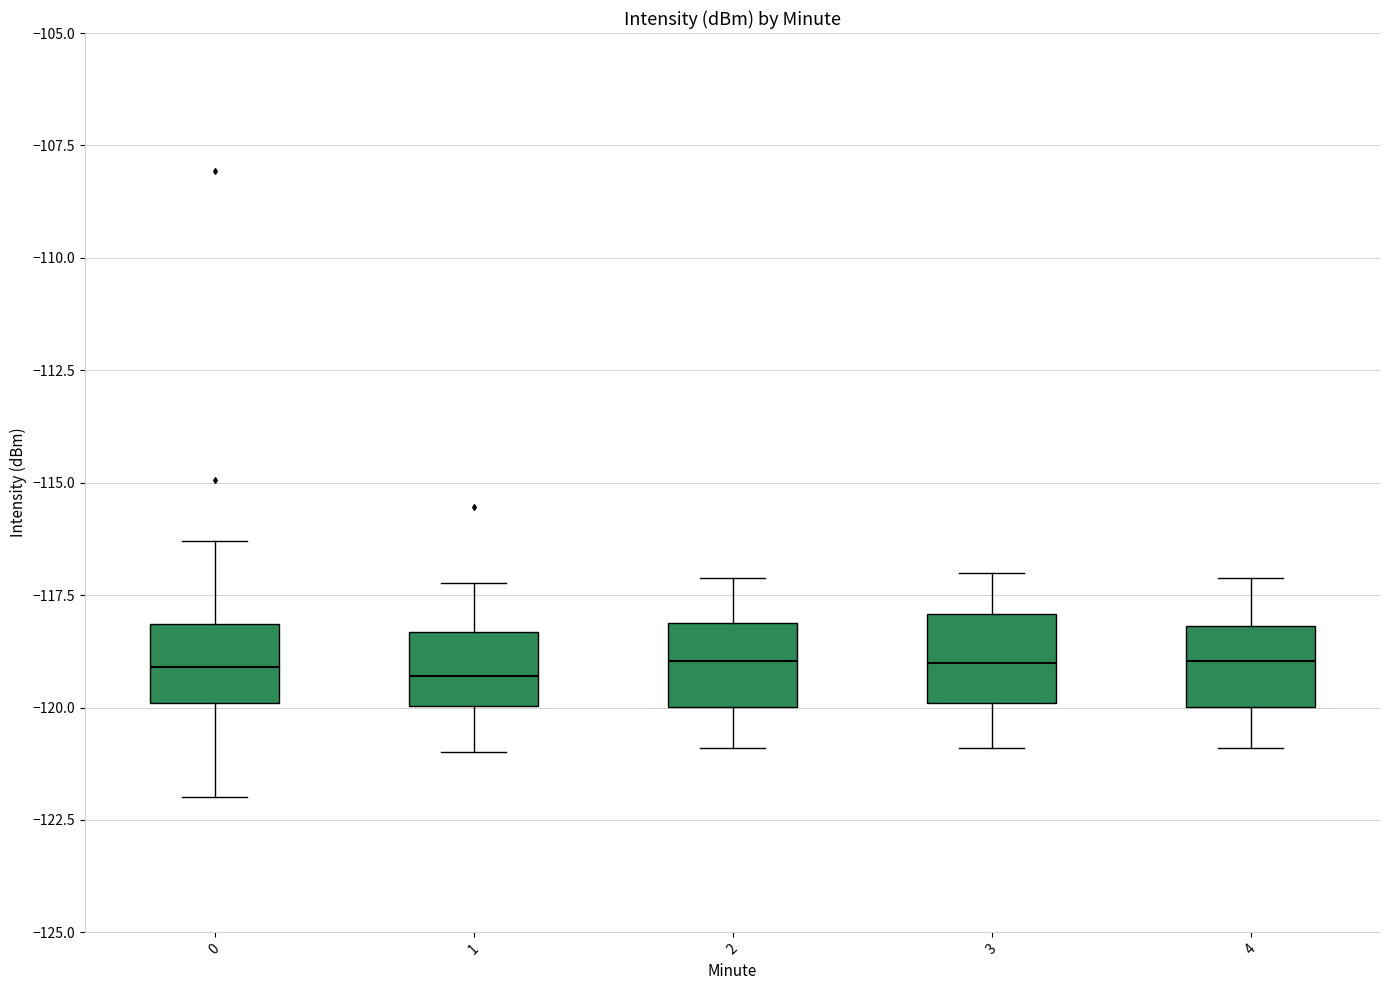

Reading left to right, transcribe this box plot: for each box, give where its median line is, the range the box spans, and where its two whiskers end, as read against the y-axis. The values are not printed on the chart, so give them approximately, as read against the axis.

0: median -119.0, box -120.0 to -118.0, whiskers -122.0 to -116.5
1: median -119.5, box -120.0 to -118.5, whiskers -121.0 to -117.0
2: median -119.0, box -120.0 to -118.0, whiskers -121.0 to -117.0
3: median -119.0, box -120.0 to -118.0, whiskers -121.0 to -117.0
4: median -119.0, box -120.0 to -118.0, whiskers -121.0 to -117.0